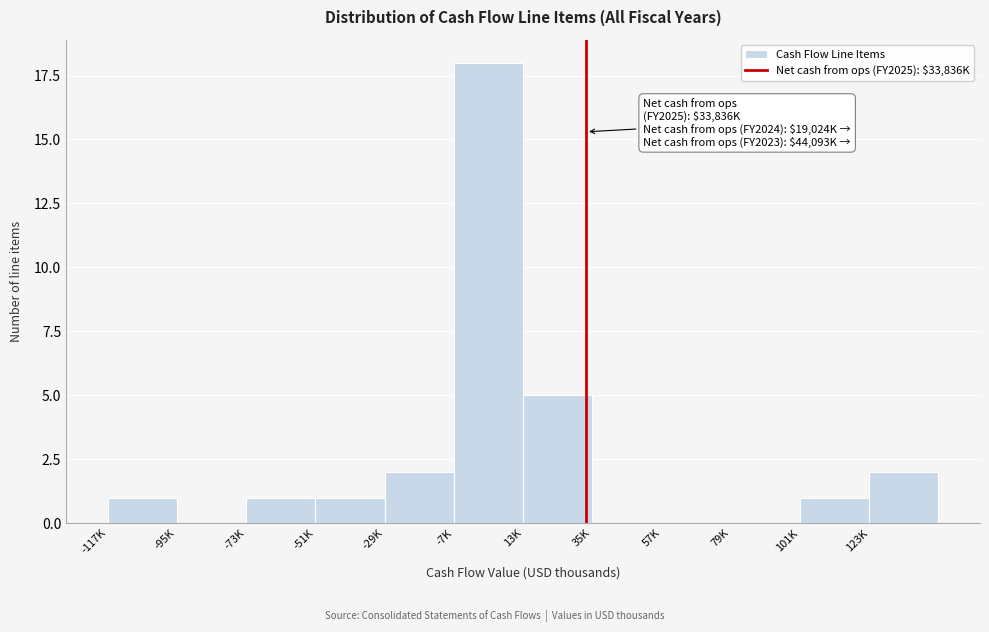

Reading left to right, transcribe all the data shown in this chart.

-117K=1	-95K=0	-73K=1	-51K=1	-29K=2	-7K=18	13K=5	35K=0	57K=0	79K=0	101K=1	123K=2